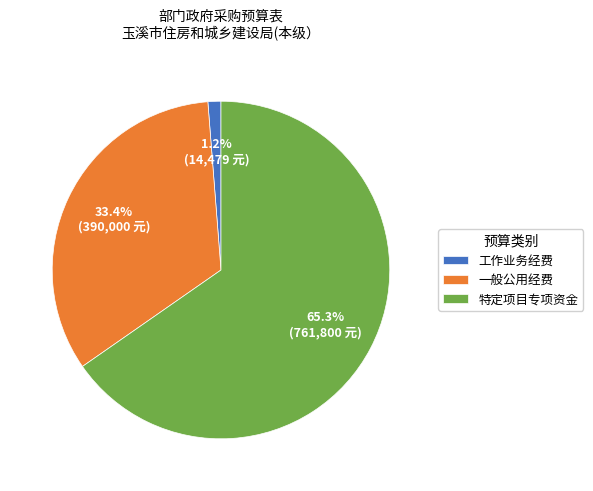

The 一般公用经费 slice represents 28% of the pie. True or false?

False